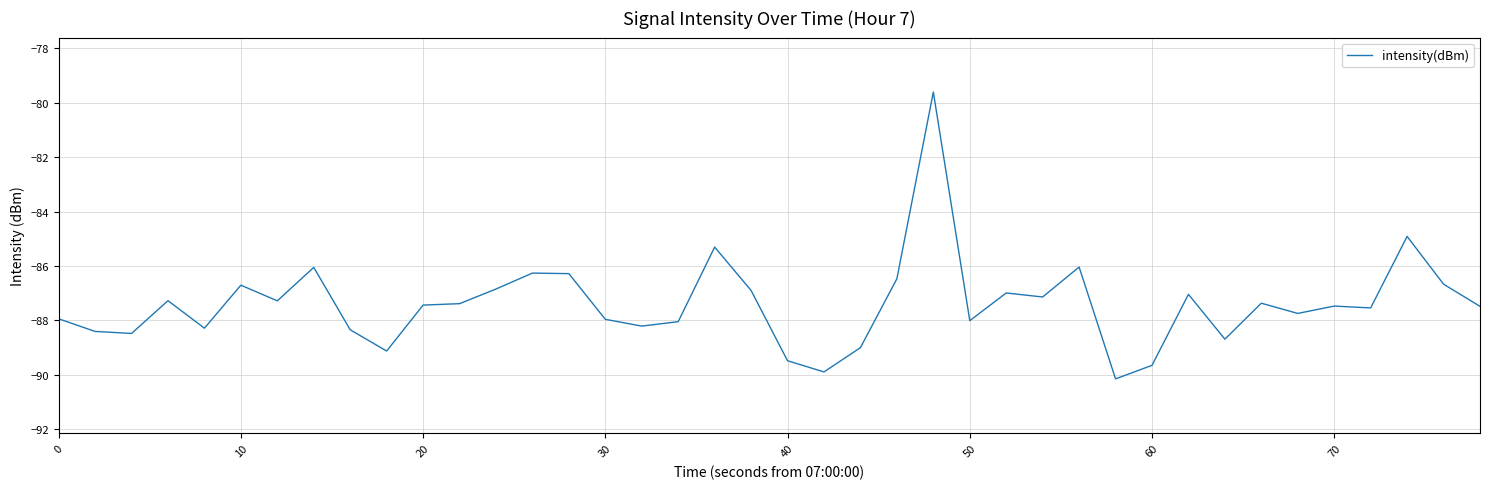

What is the maximum value shown in the chart?

-79.6